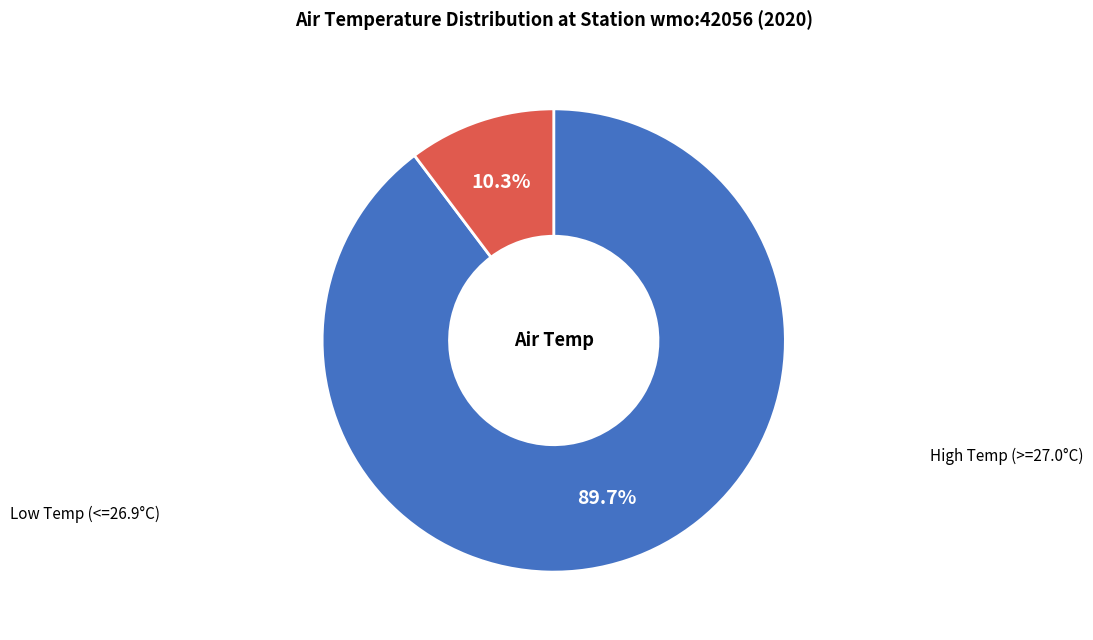

Count the number of slices in the pie.

2